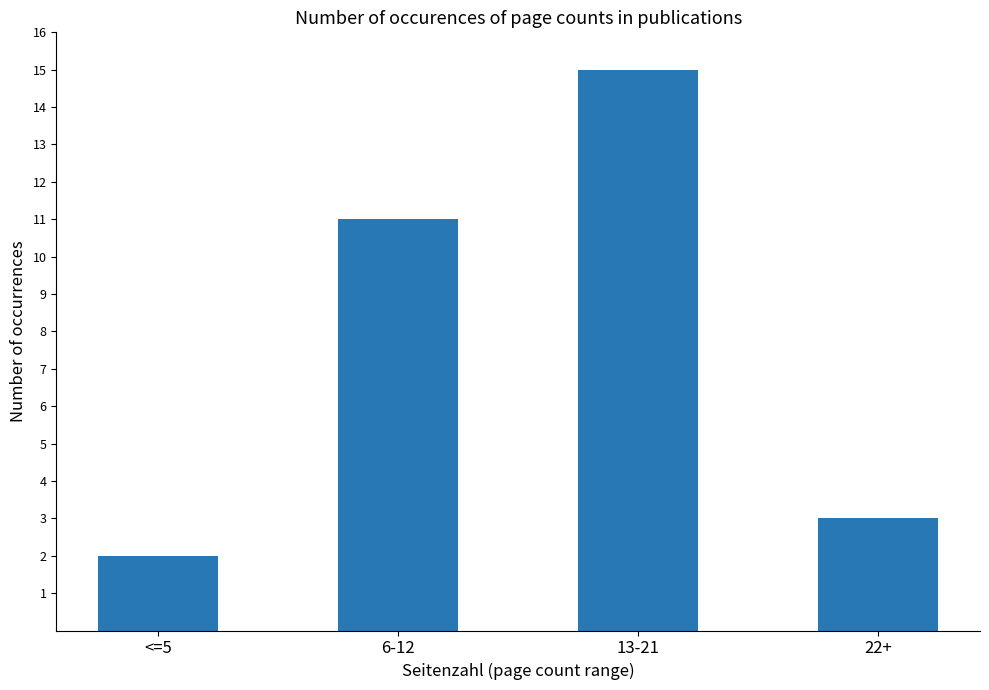

What is the value of the 3rd bar from the left?

15